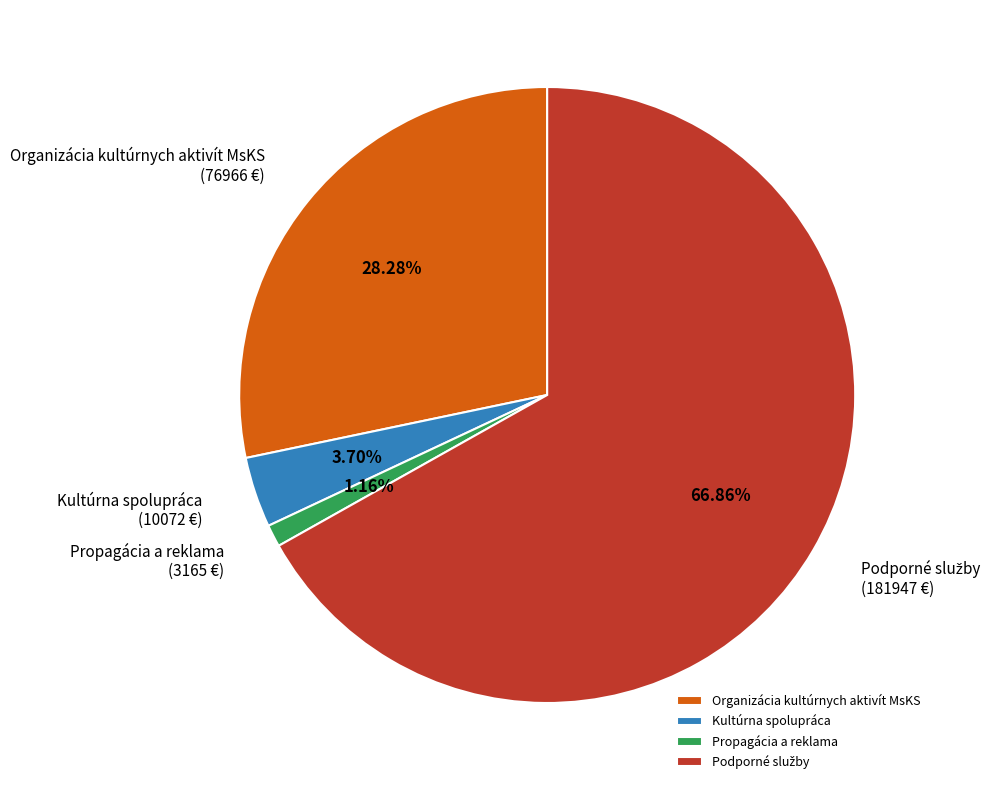

How many segments does this pie chart have?

4